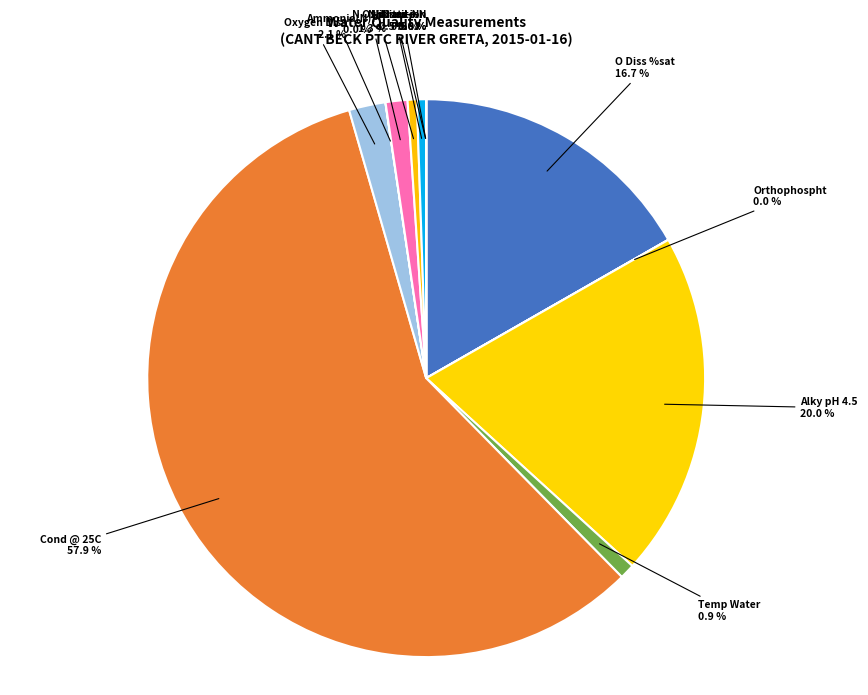

True or false: Cond @ 25C accounts for 66% of the total.

False